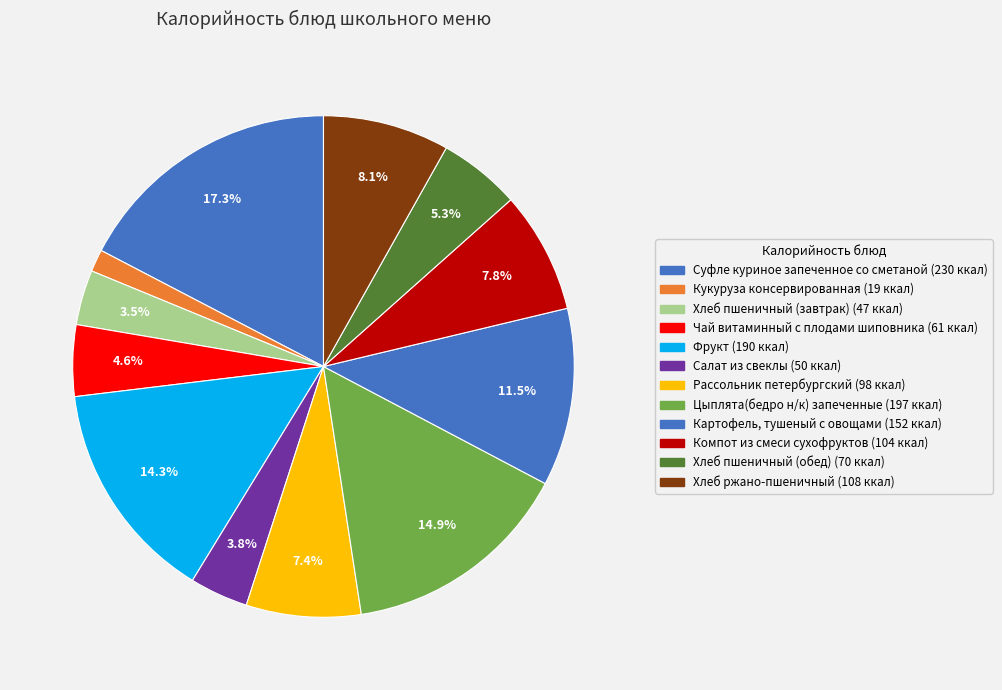

How many slices are in this pie chart?

12